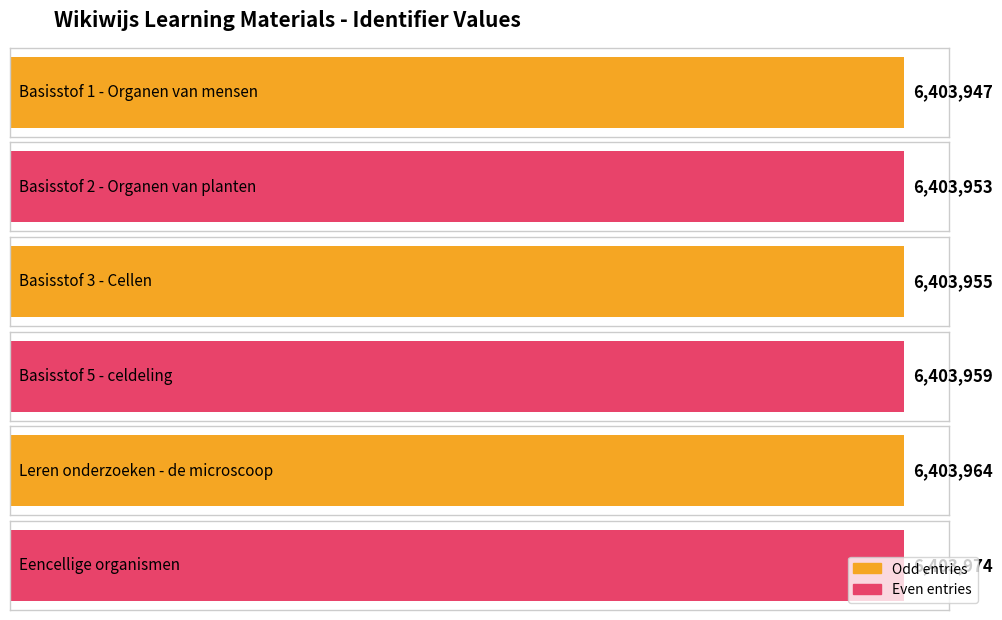

How many values are below 6403959?

3